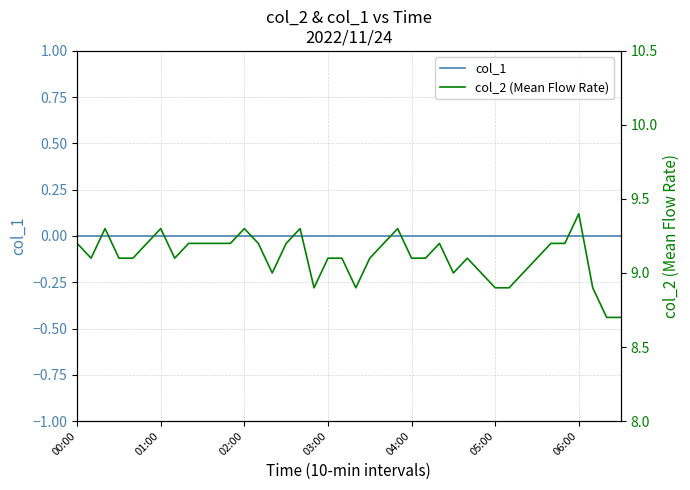

True or false: col_2 (Mean Flow Rate) and col_1 cross at least once.

False